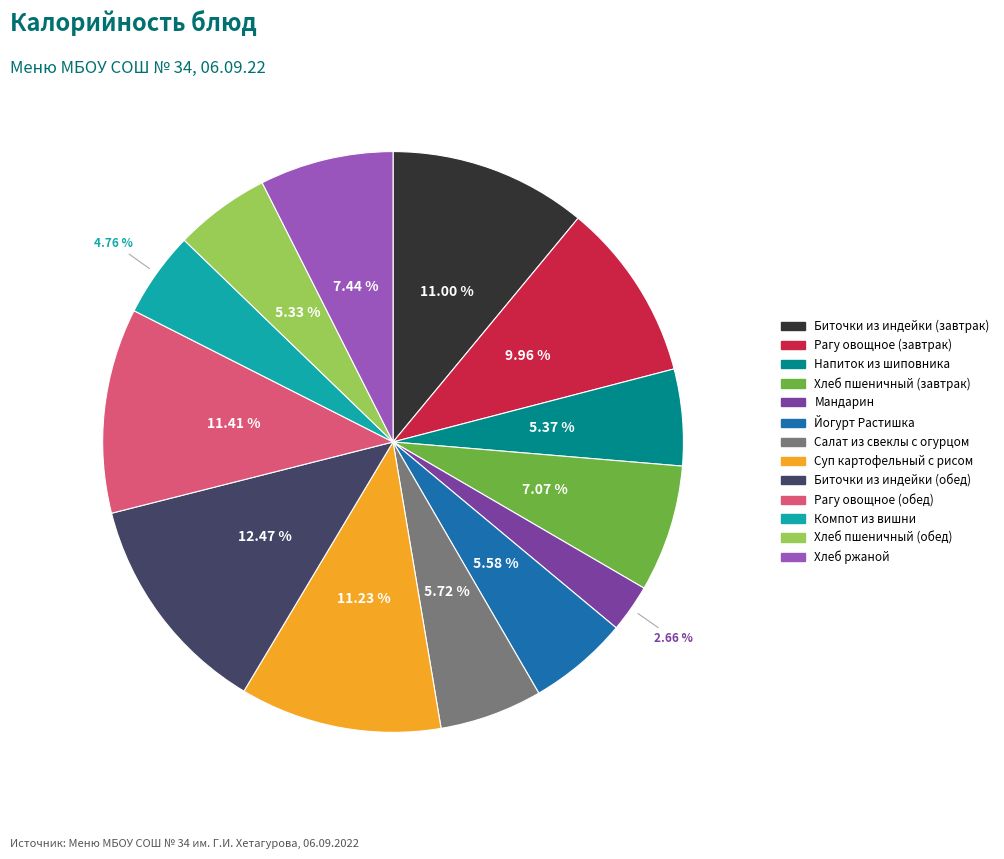

Is there a majority slice in this chart?

No